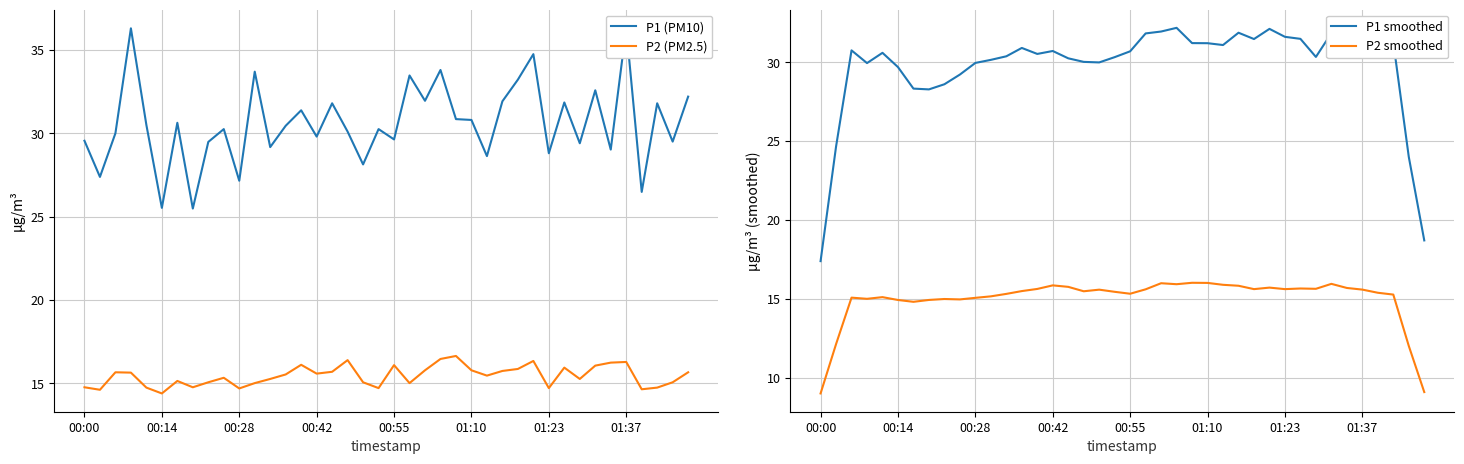

What is the sum of the P1 smoothed values at 00:42 and 01:10?

61.9